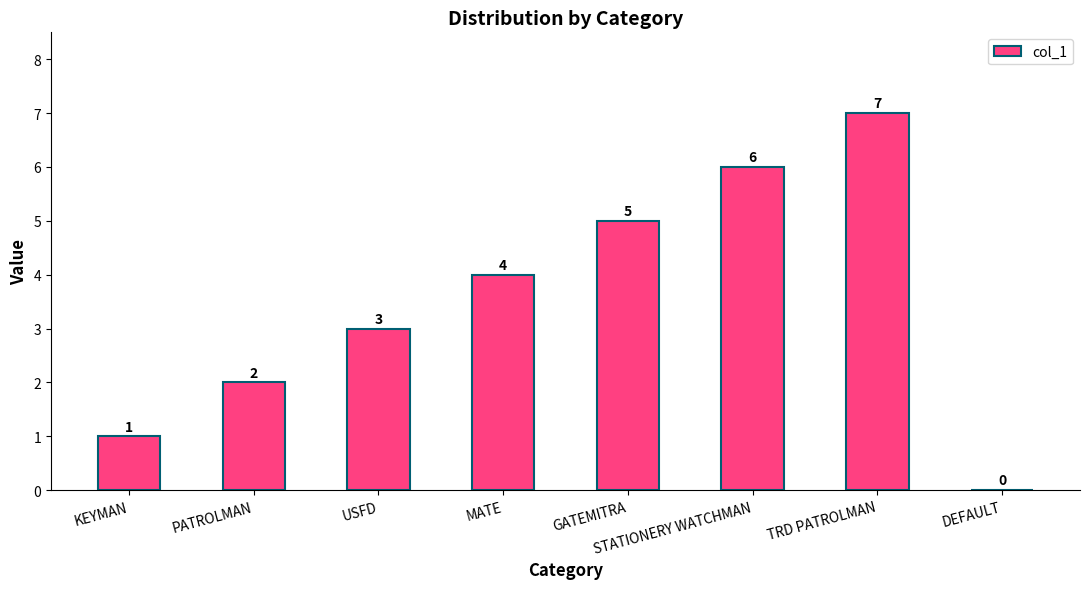

What is the approximate value at GATEMITRA?

5